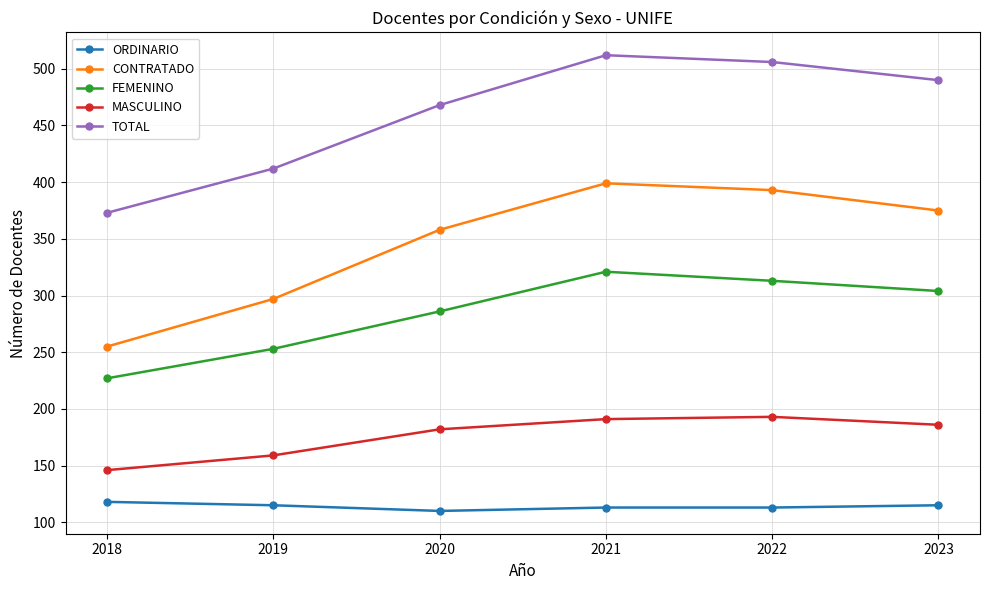

Count the number of data series in this chart.

5